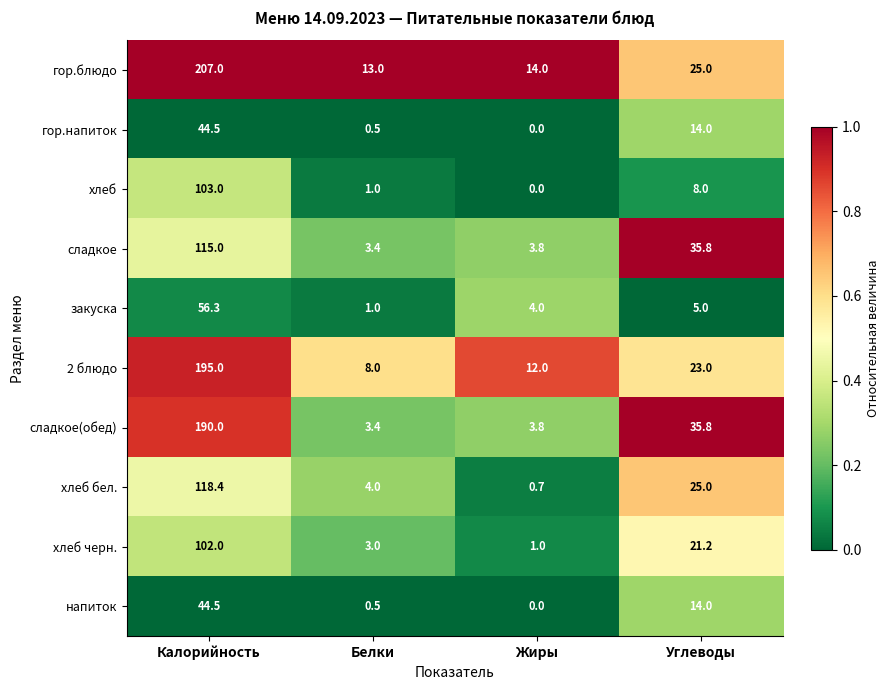

Between Калорийность and Жиры, which series saw the biggest shift?

гор.блюдо